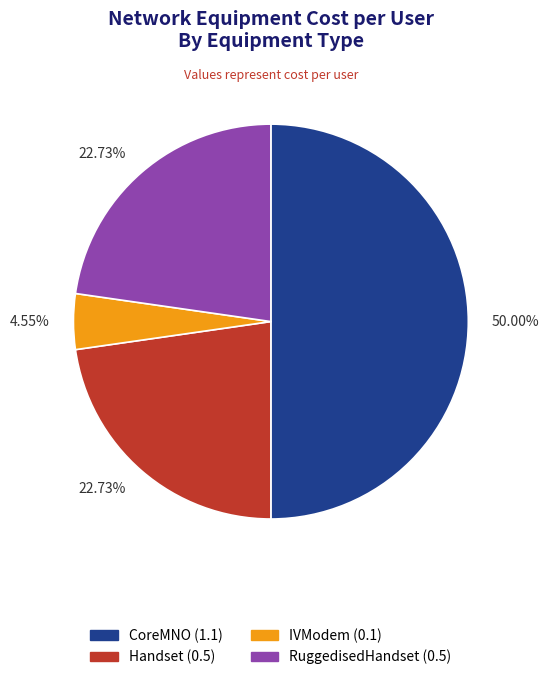

How many slices are in this pie chart?

4